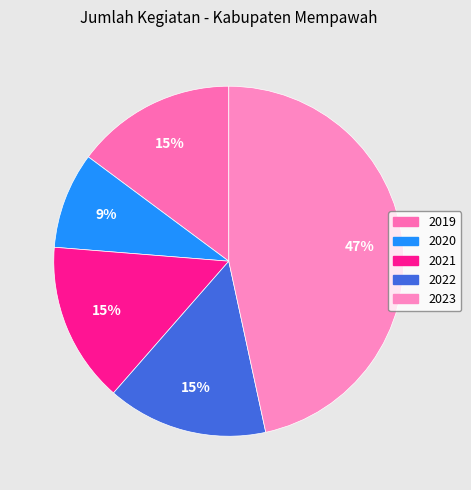

Count the number of slices in the pie.

5